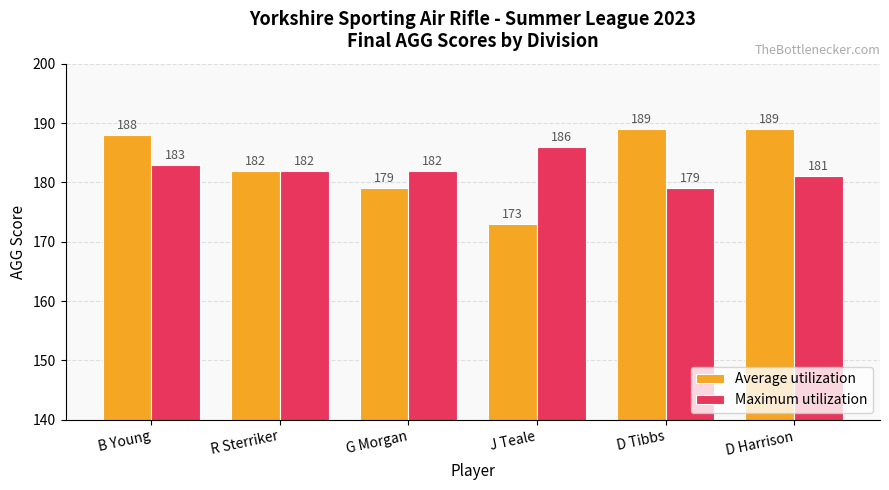

Which series changed the most between R Sterriker and G Morgan?

Average utilization